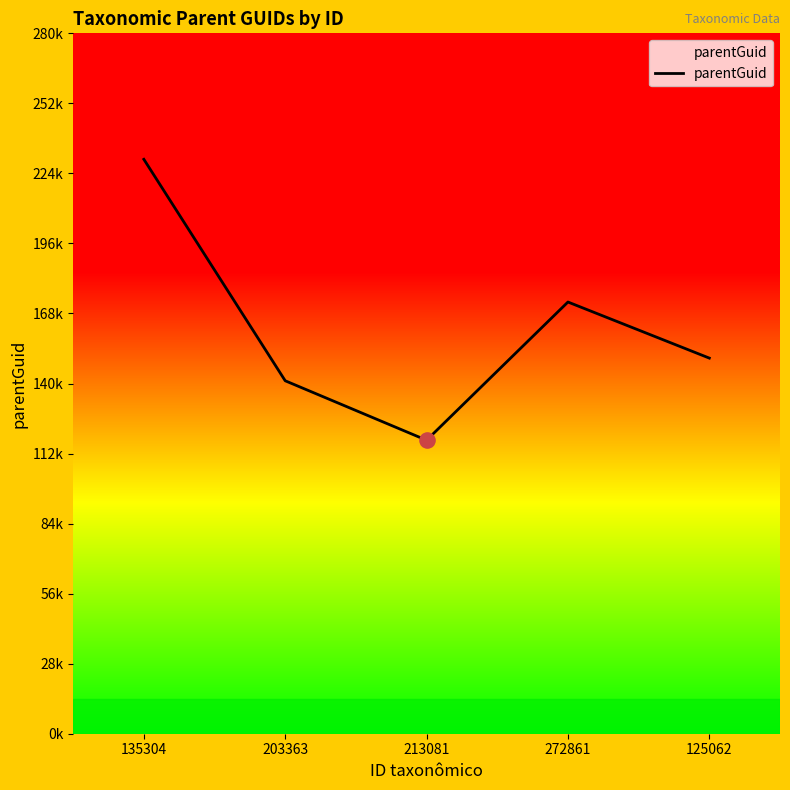

Is this an area chart (filled region under the line)?

Yes